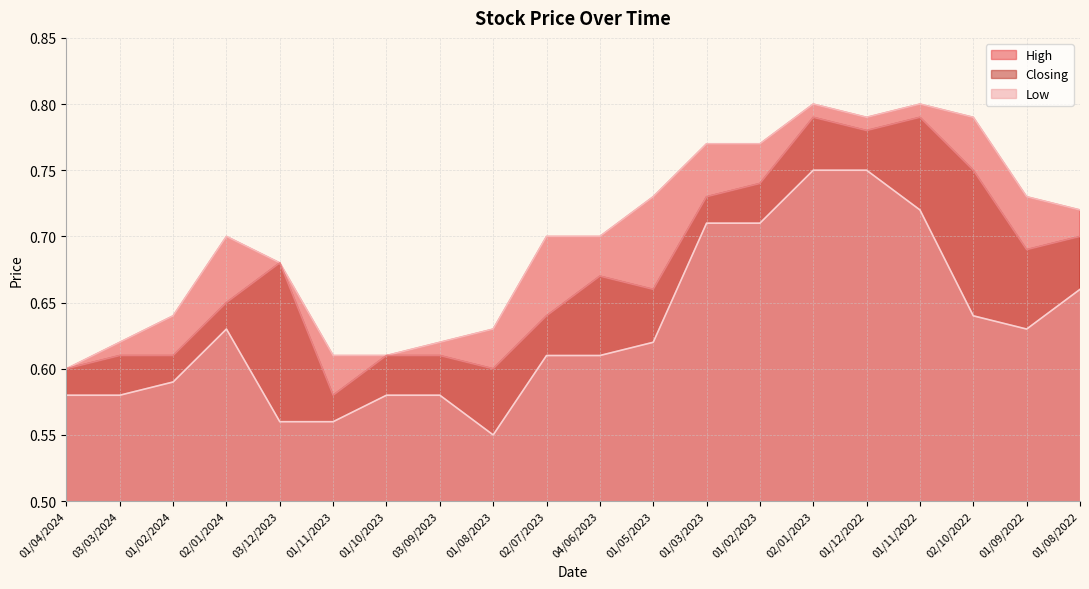

Reading left to right, transcribe all the data shown in this chart.

High: 01/04/2024=0.6	03/03/2024=0.6	01/02/2024=0.6	02/01/2024=0.7	03/12/2023=0.7	01/11/2023=0.6	01/10/2023=0.6	03/09/2023=0.6	01/08/2023=0.6	02/07/2023=0.7	04/06/2023=0.7	01/05/2023=0.7	01/03/2023=0.8	01/02/2023=0.8	02/01/2023=0.8	01/12/2022=0.8	01/11/2022=0.8	02/10/2022=0.8	01/09/2022=0.7	01/08/2022=0.7
Closing: 01/04/2024=0.6	03/03/2024=0.6	01/02/2024=0.6	02/01/2024=0.7	03/12/2023=0.7	01/11/2023=0.6	01/10/2023=0.6	03/09/2023=0.6	01/08/2023=0.6	02/07/2023=0.6	04/06/2023=0.7	01/05/2023=0.7	01/03/2023=0.7	01/02/2023=0.7	02/01/2023=0.8	01/12/2022=0.8	01/11/2022=0.8	02/10/2022=0.8	01/09/2022=0.7	01/08/2022=0.7
Low: 01/04/2024=0.6	03/03/2024=0.6	01/02/2024=0.6	02/01/2024=0.6	03/12/2023=0.6	01/11/2023=0.6	01/10/2023=0.6	03/09/2023=0.6	01/08/2023=0.6	02/07/2023=0.6	04/06/2023=0.6	01/05/2023=0.6	01/03/2023=0.7	01/02/2023=0.7	02/01/2023=0.8	01/12/2022=0.8	01/11/2022=0.7	02/10/2022=0.6	01/09/2022=0.6	01/08/2022=0.7